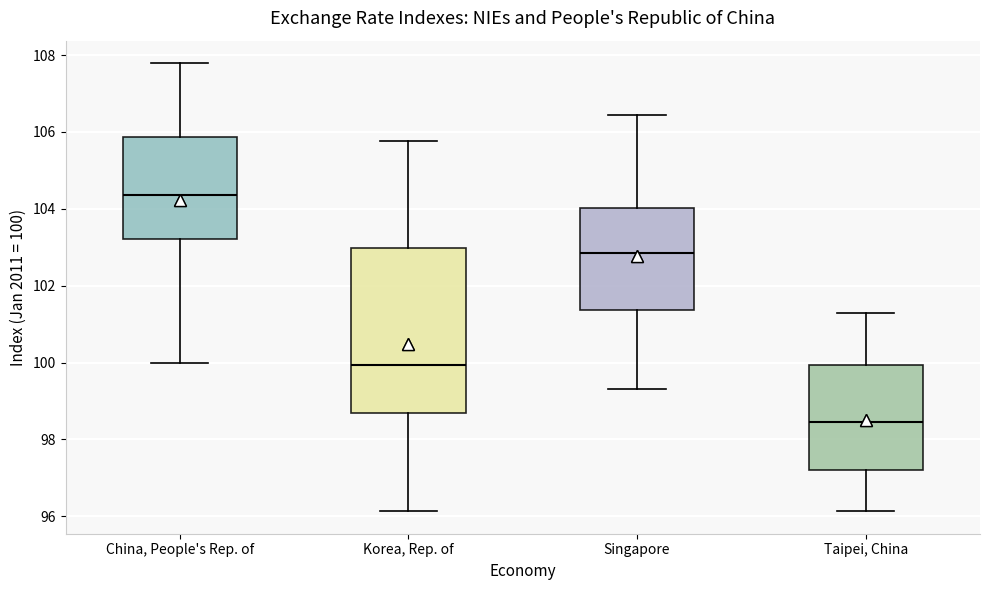

Reading left to right, transcribe this box plot: for each box, give where its median line is, the range the box spans, and where its two whiskers end, as read against the y-axis. The values are not printed on the chart, so give them approximately, as read against the axis.

China, People's Rep. of: median 104.4, box 103.2 to 105.8, whiskers 100.0 to 107.8
Korea, Rep. of: median 100.0, box 98.6 to 103.0, whiskers 96.2 to 105.8
Singapore: median 102.8, box 101.4 to 104.0, whiskers 99.4 to 106.4
Taipei, China: median 98.4, box 97.2 to 100.0, whiskers 96.2 to 101.4